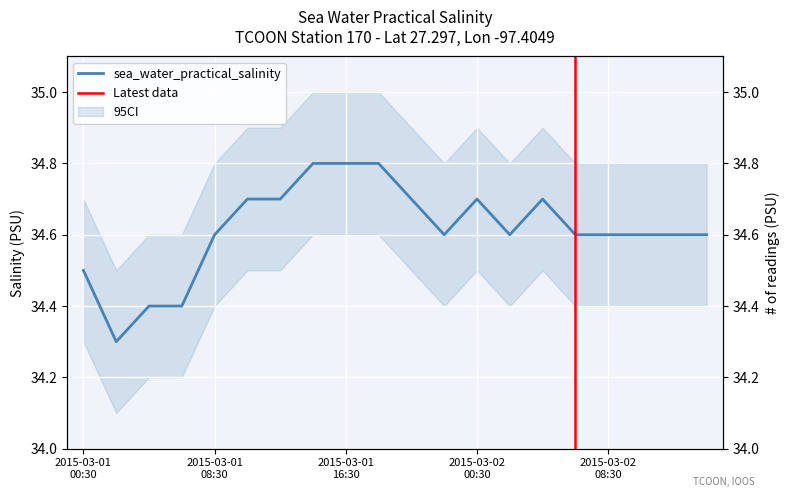

What is the minimum value shown in the chart?

34.3